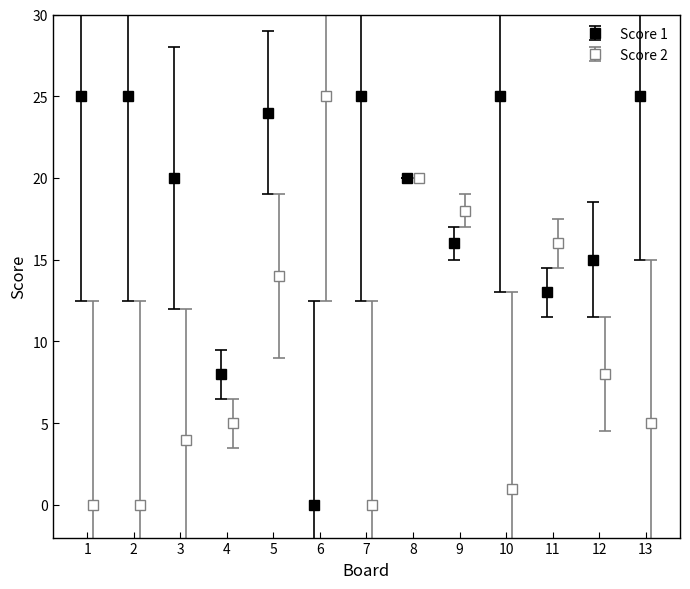

What is the value of the Score 2 bar at the 12th from the left?

8